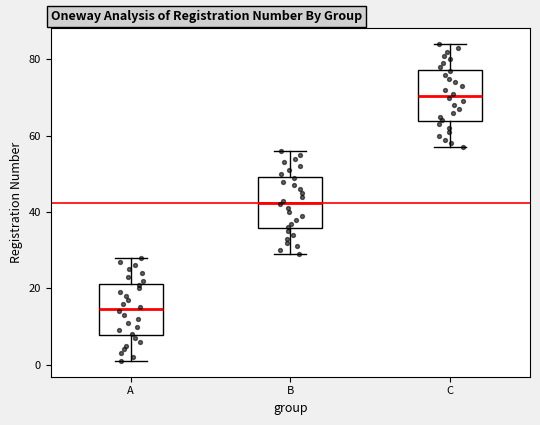

Which box has the lowest median line?

A